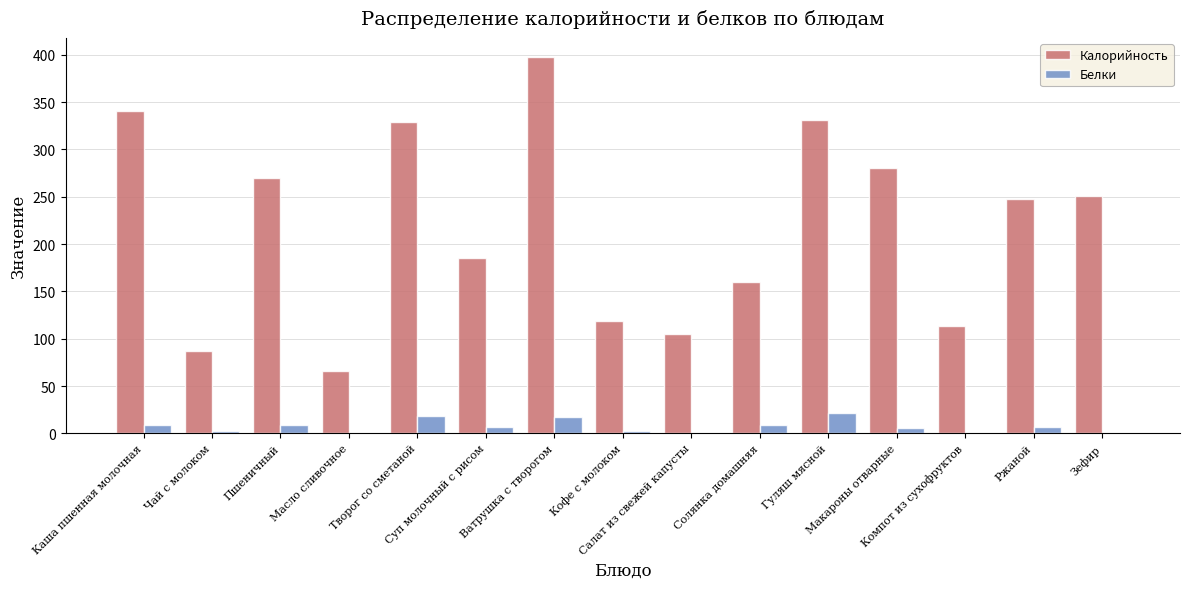

Which series has the widest spread of values?

Калорийность